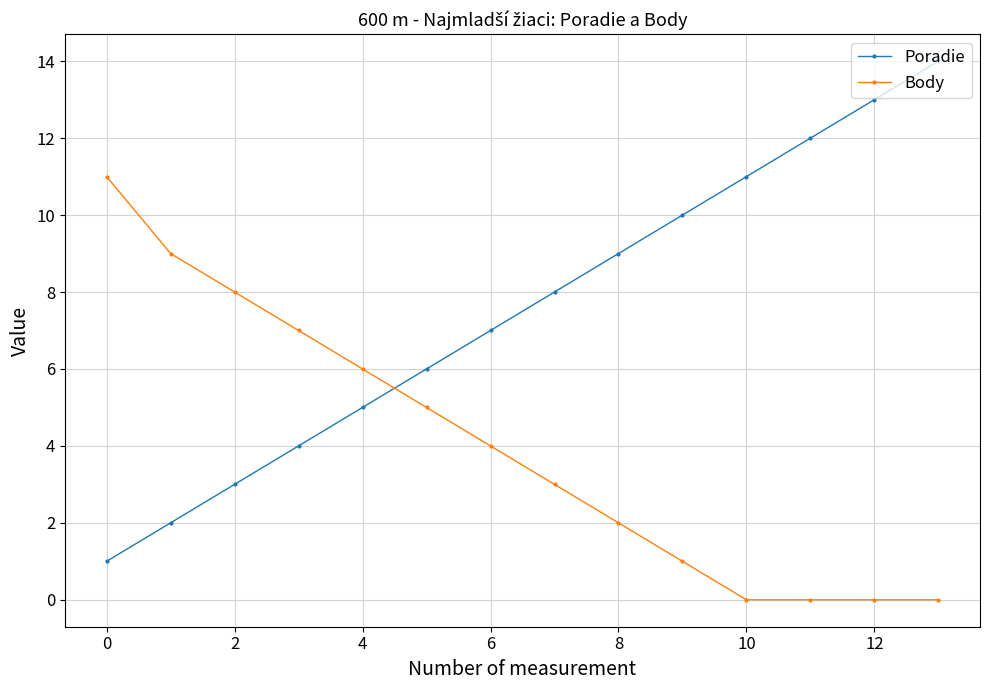

Count the number of data series in this chart.

2